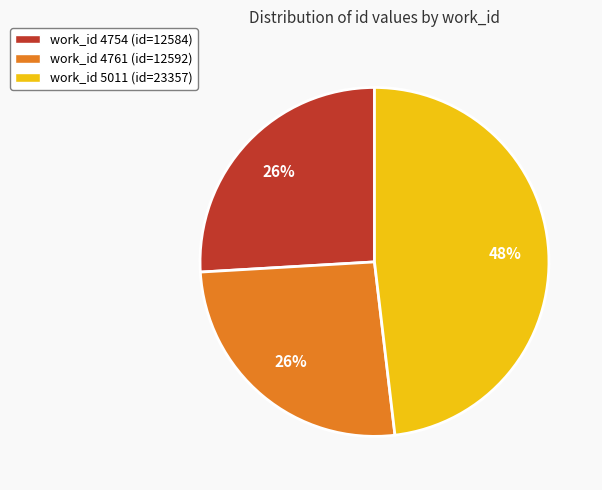

Does any single category account for the majority?

No